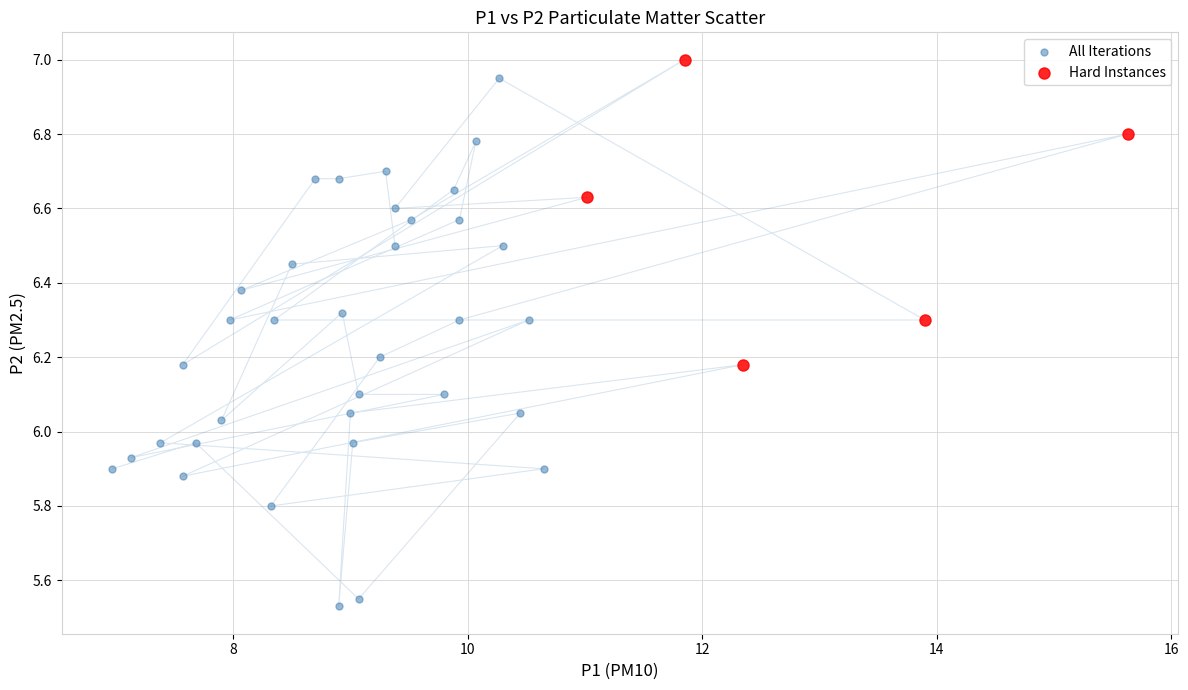

Which series reaches the minimum Y coordinate?

All Iterations